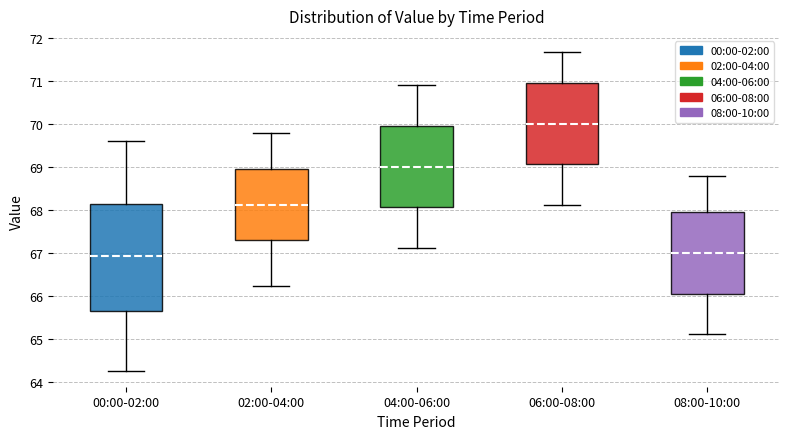

Reading left to right, read every box against the y-axis: the position of its median line, the range the box covers, and the ends of its whiskers. The values are not printed on the chart, so give them approximately, as read against the axis.

00:00-02:00: median 66.9, box 65.7 to 68.1, whiskers 64.3 to 69.6
02:00-04:00: median 68.1, box 67.3 to 69.0, whiskers 66.2 to 69.8
04:00-06:00: median 69.0, box 68.1 to 69.9, whiskers 67.1 to 70.9
06:00-08:00: median 70.0, box 69.1 to 70.9, whiskers 68.1 to 71.7
08:00-10:00: median 67.0, box 66.1 to 67.9, whiskers 65.1 to 68.8